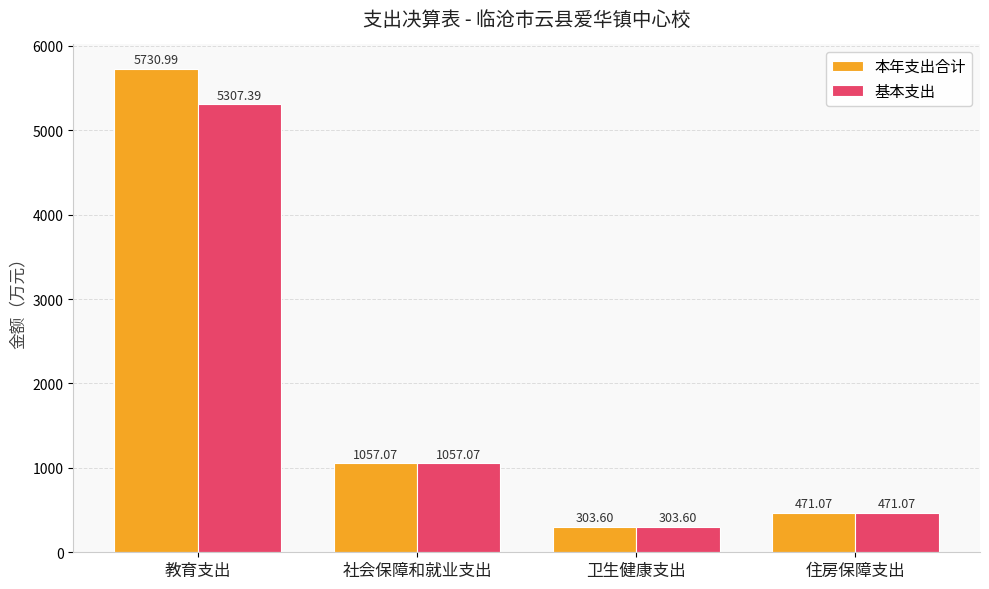

How many data points in 本年支出合计 are above 1057?

2